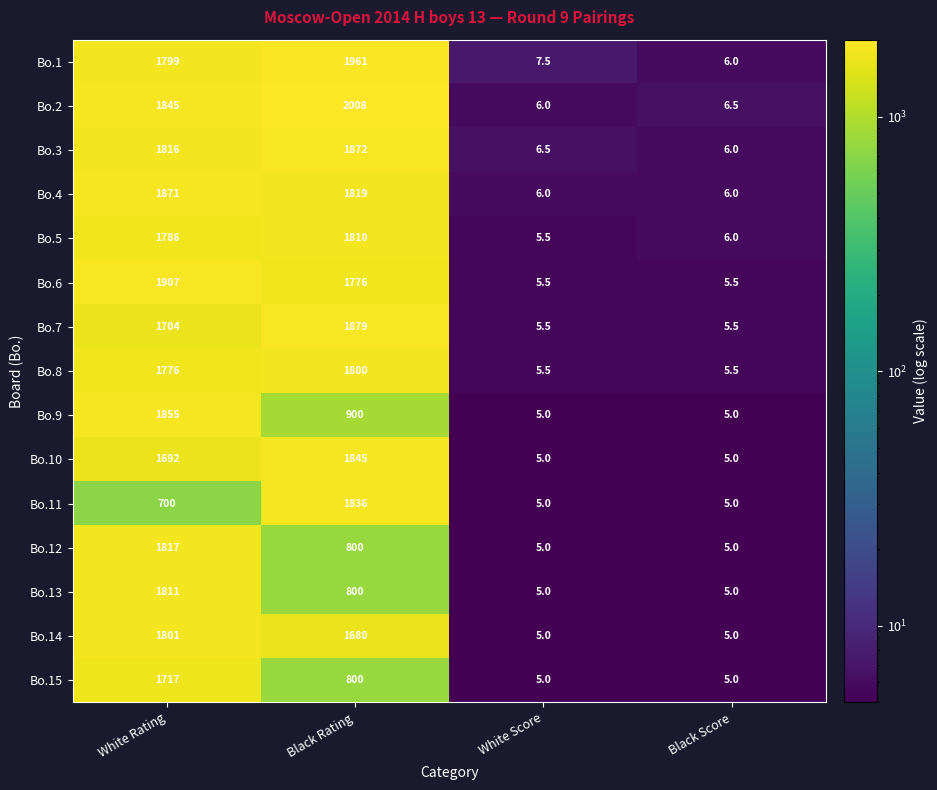

Which category has the highest value across all series?

Black Rating